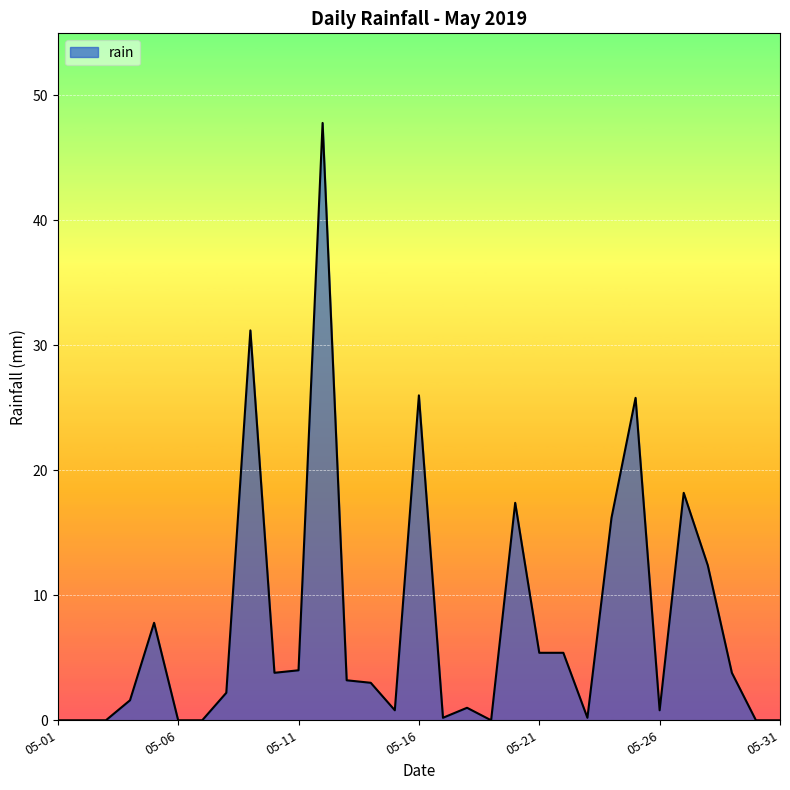

Is it true that the value at 05-06 is 18.0?

False